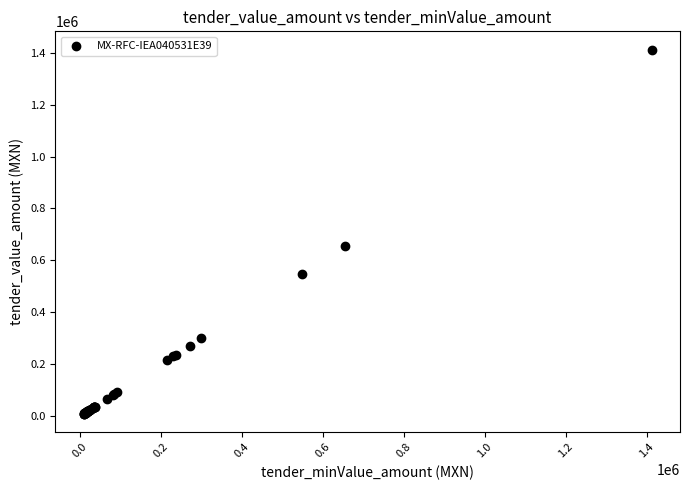

What Y value in the scatter plot is closest to 710483?

655335.2